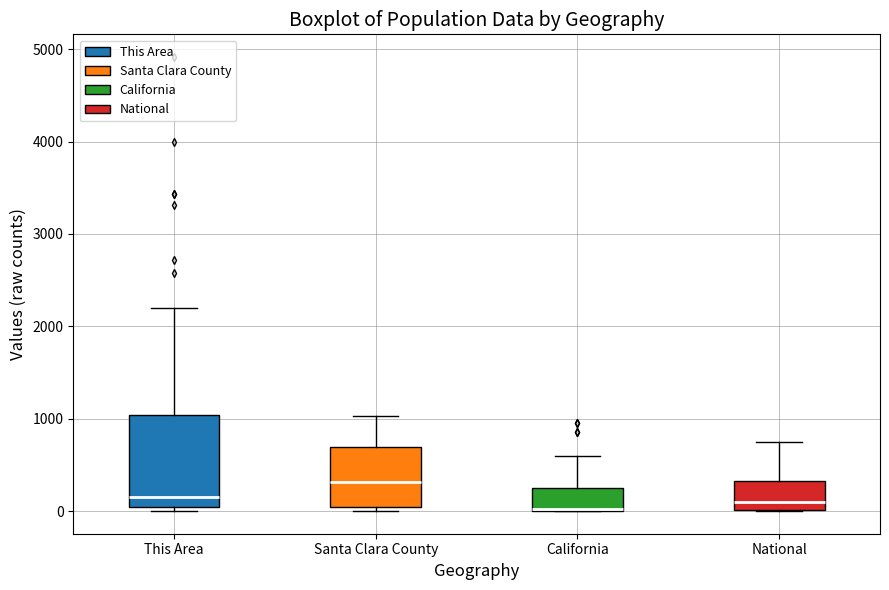

Reading left to right, read every box against the y-axis: the position of its median line, the range the box covers, and the ends of its whiskers. The values are not printed on the chart, so give them approximately, as read against the axis.

This Area: median 200, box 0 to 1000, whiskers 0 (just below the box's lower edge) to 2200
Santa Clara County: median 300, box 0 to 700, whiskers 0 (just below the box's lower edge) to 1000
California: median 0 (drawn on the box's lower edge), box 0 to 300, whiskers 0 to 600
National: median 100, box 0 to 300, whiskers 0 to 700